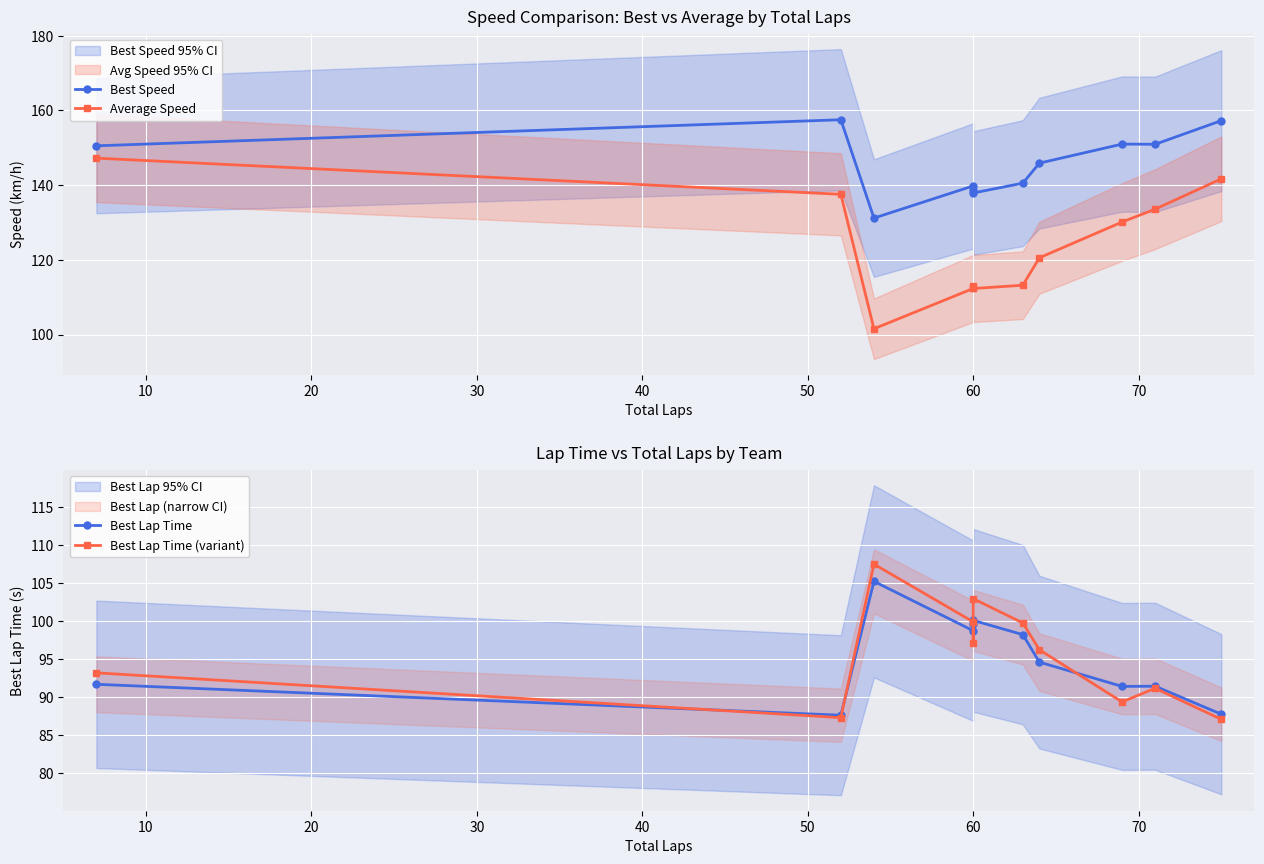

How many intersections are there between Best Lap Time (variant) and Best Lap Time?

5